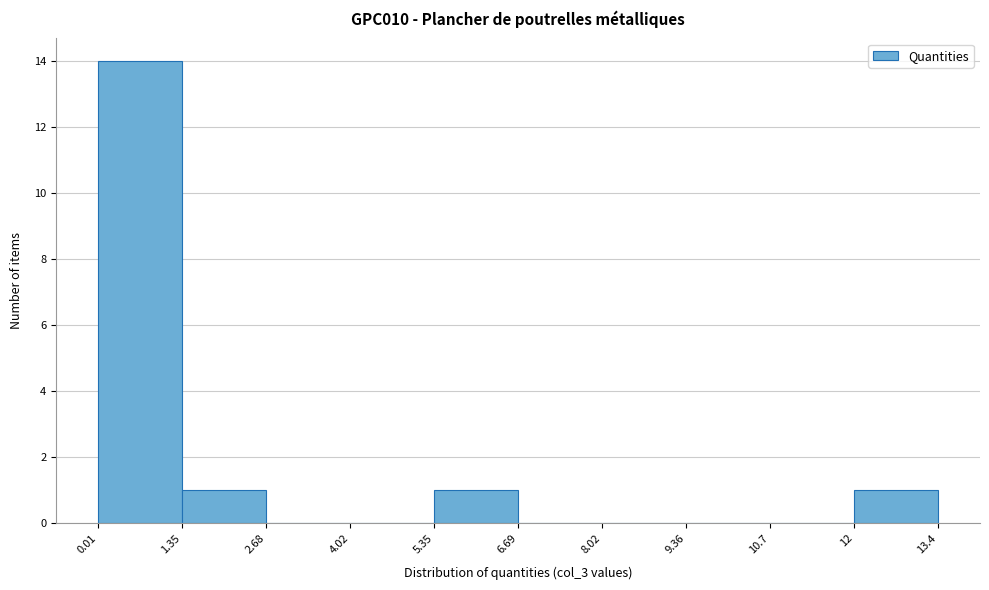

Over which range of the x-axis is the bar tallest?

0.01 to 1.35